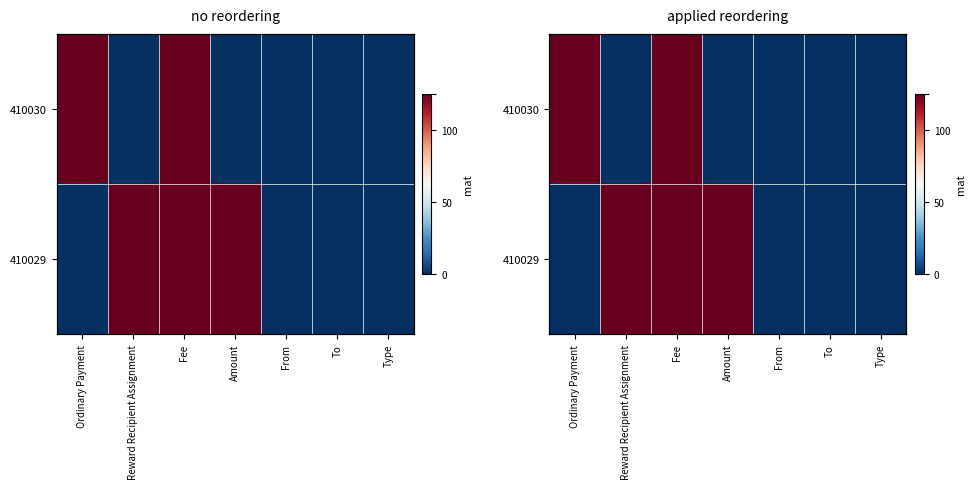

At which label does 410029 reach its minimum?

Ordinary Payment